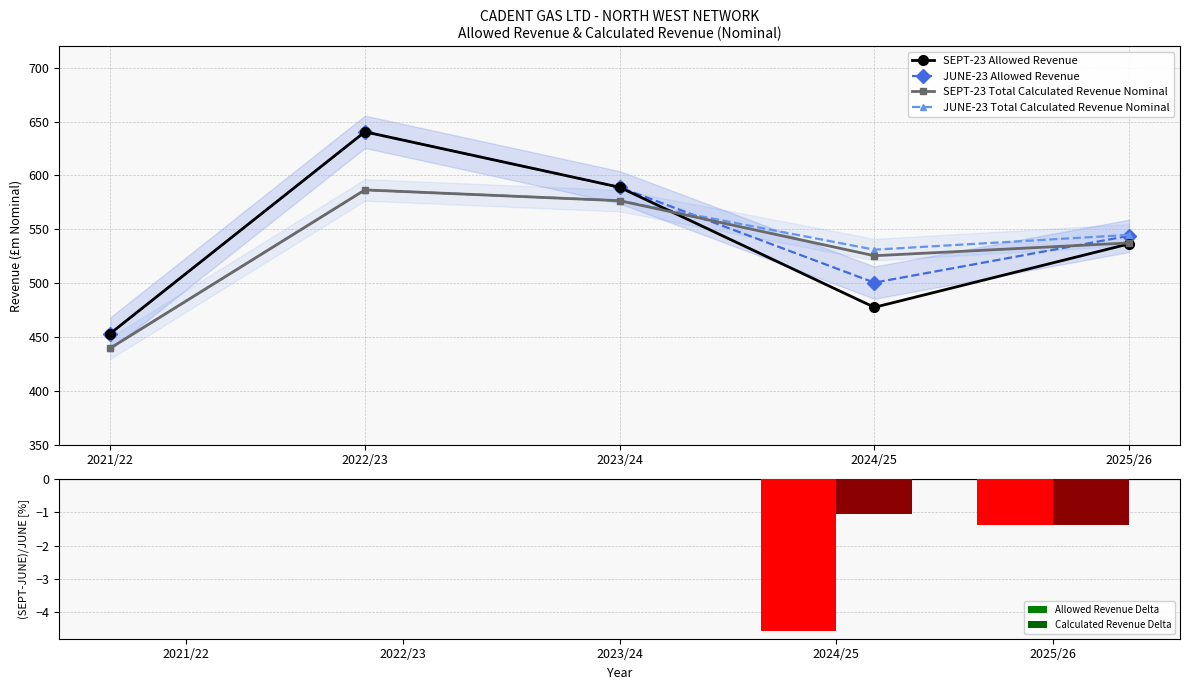

What is the average value of the JUNE-23 Total Calculated Revenue Nominal series?

535.7